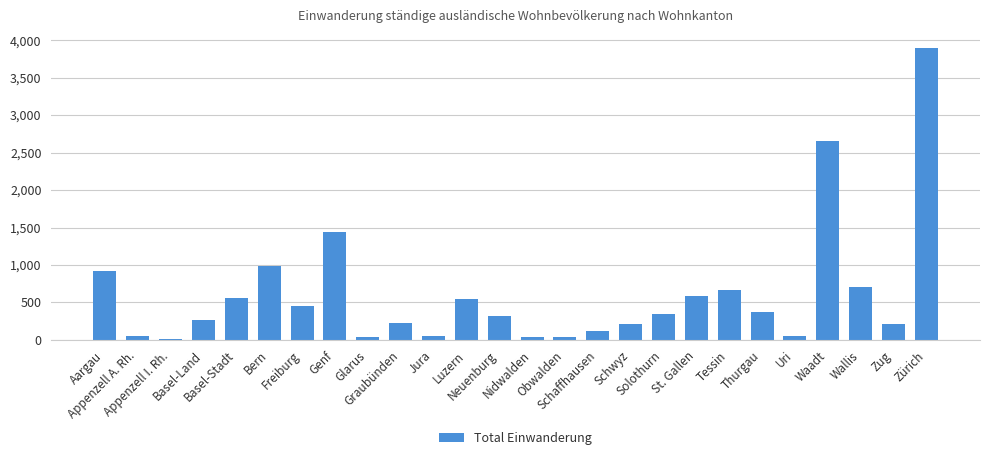

What is the sum of all values?

15790